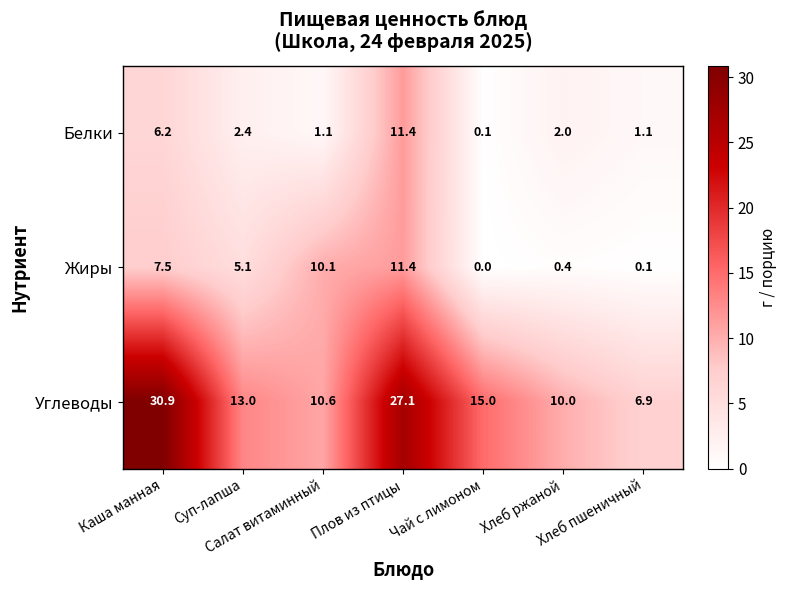

Which series has the largest range (max minus min)?

Углеводы